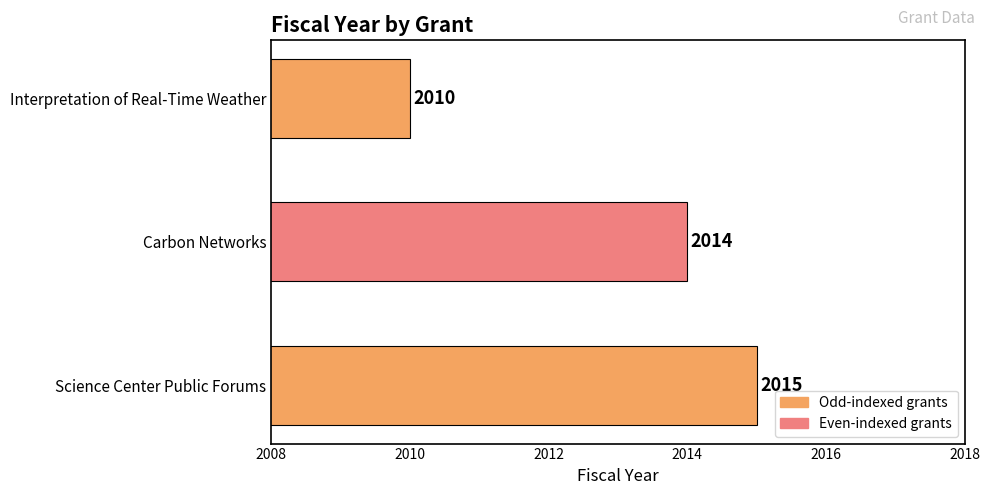

Are the bars grouped side by side (vs. stacked)?

No